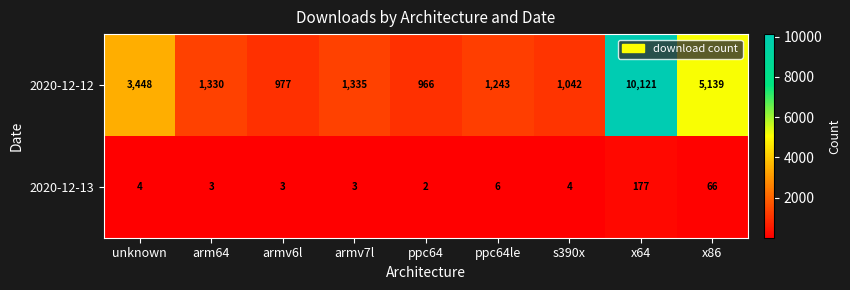

What is the sum of the 2020-12-12 values at armv6l and ppc64?

1943